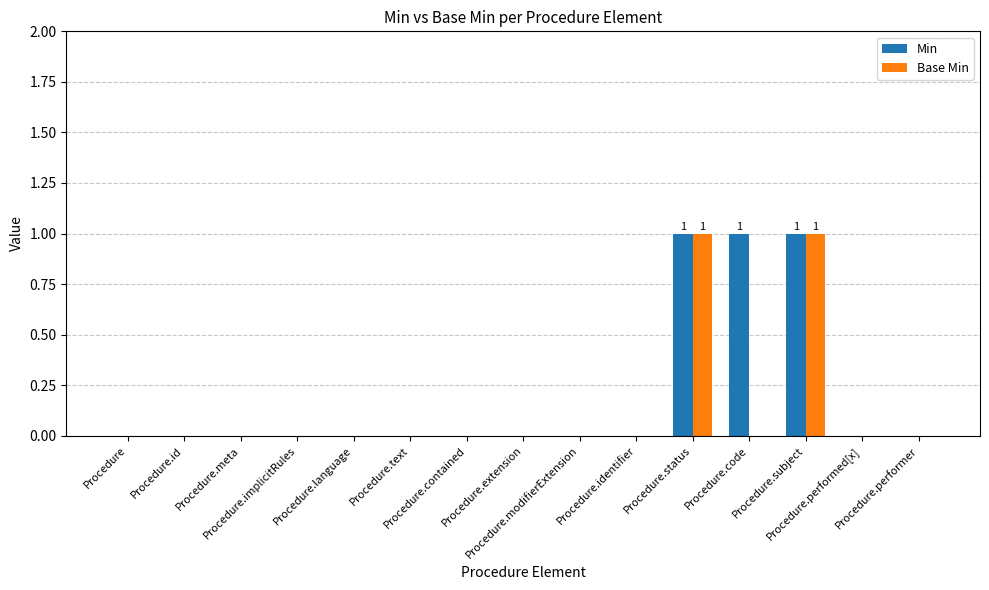

The Min series shows 1 at Procedure.text. True or false?

False